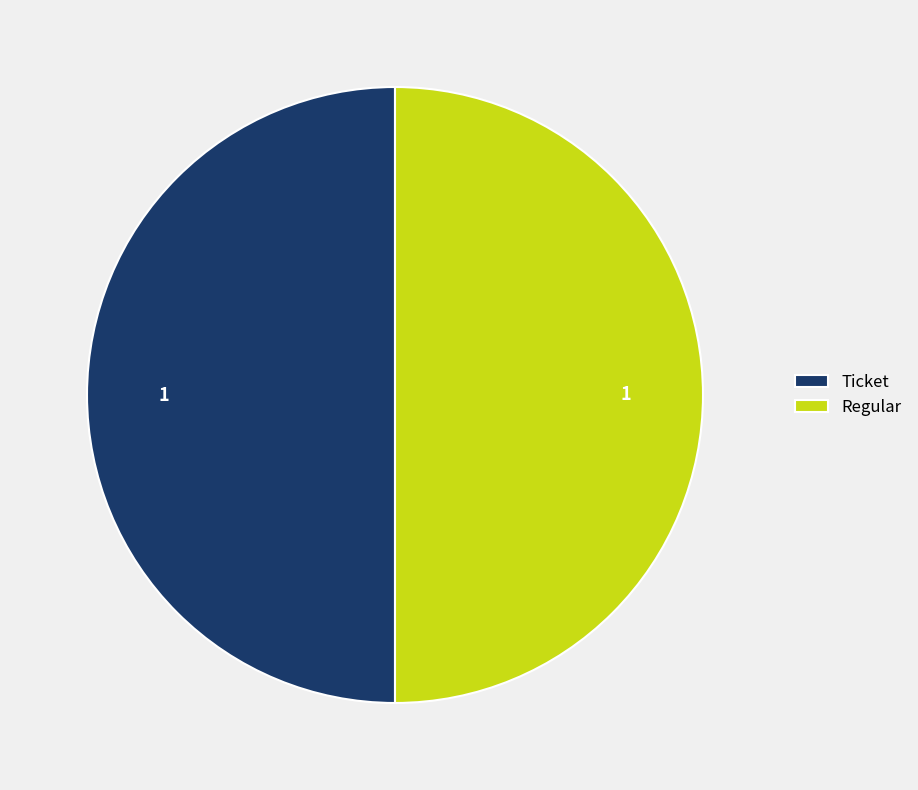

What is the ratio of the value at Regular to the value at Ticket?

1.0